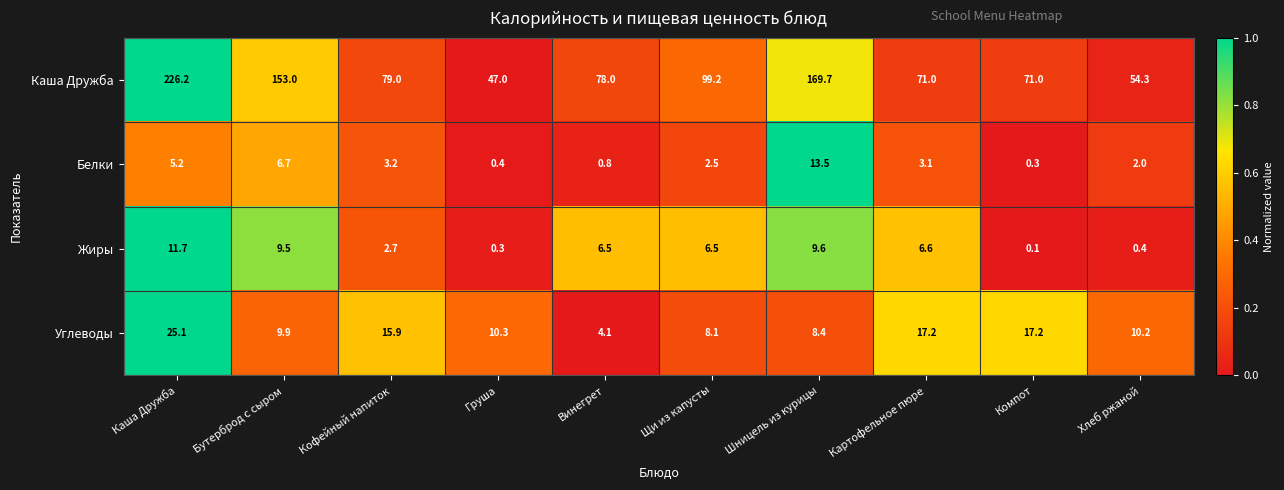

At which category does the chart reach its minimum across all series?

Компот